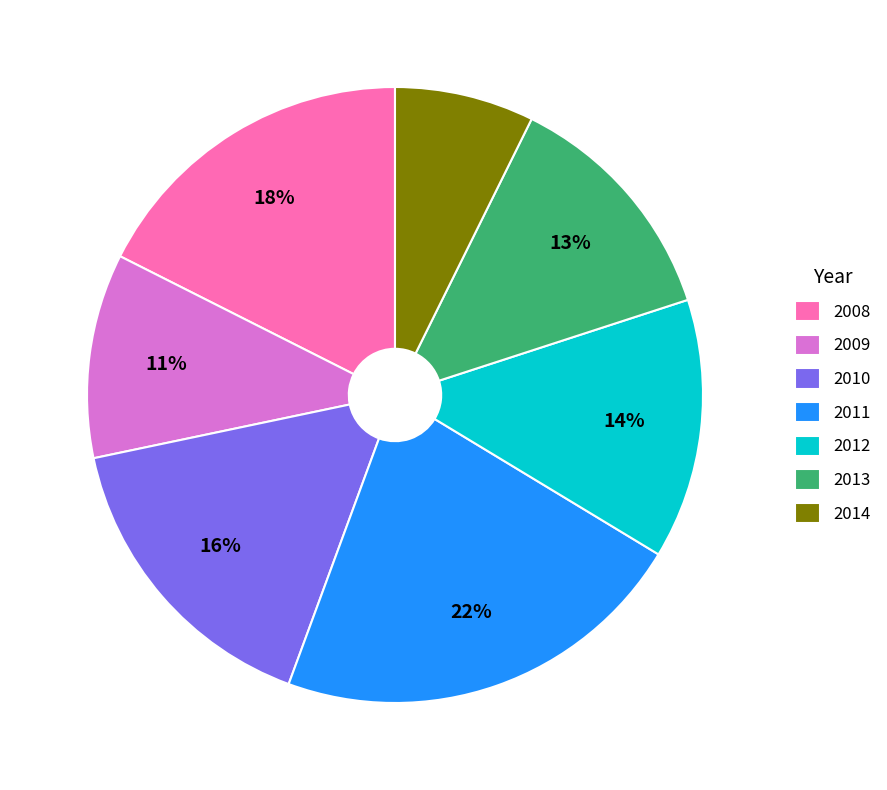

To the nearest percent, what portion does 2013 represent?

13%